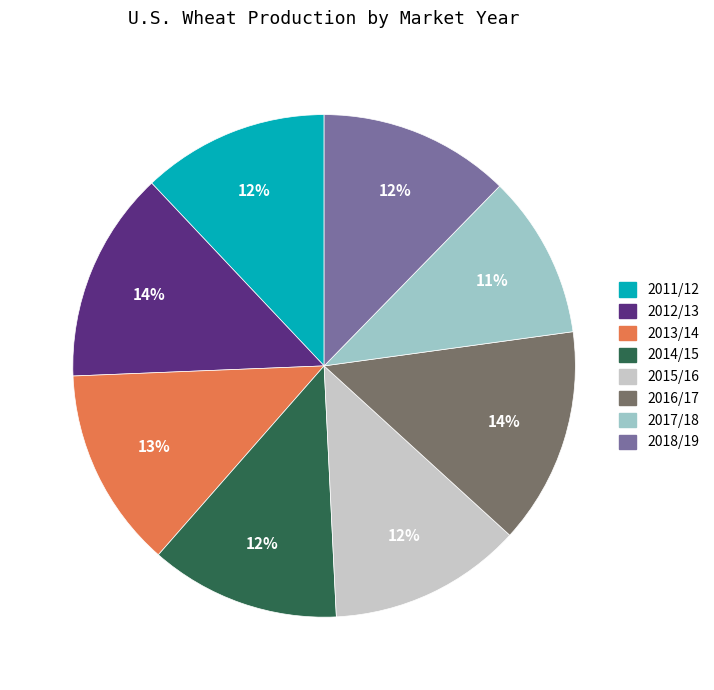

The 2017/18 slice represents 1% of the pie. True or false?

False